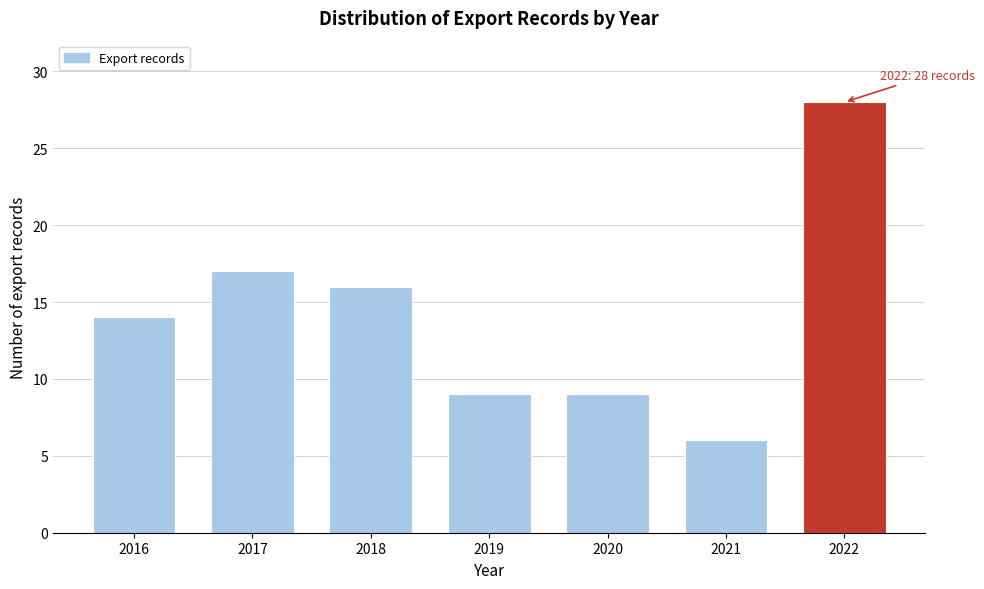

Reading left to right, transcribe all the data shown in this chart.

14	17	16	9	9	6	28